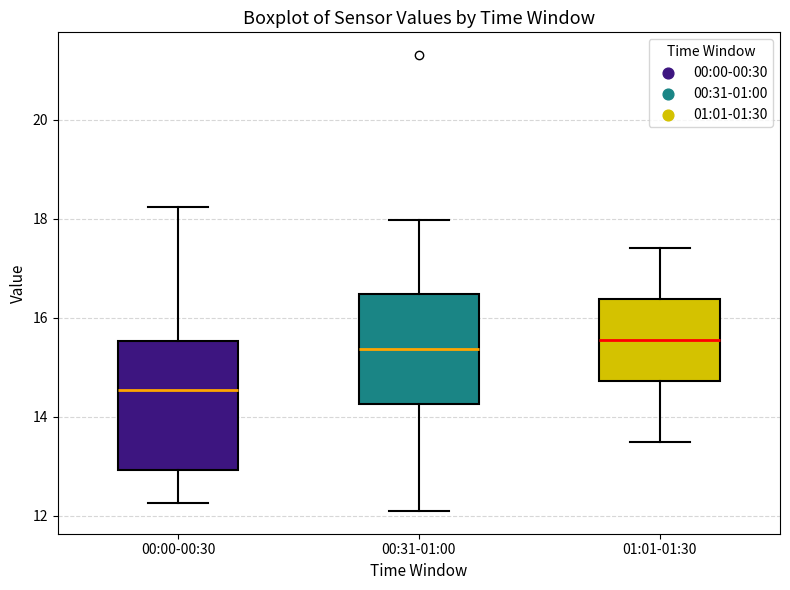

Reading left to right, transcribe this box plot: for each box, give where its median line is, the range the box spans, and where its two whiskers end, as read against the y-axis. The values are not printed on the chart, so give them approximately, as read against the axis.

00:00-00:30: median 14.6, box 13.0 to 15.6, whiskers 12.2 to 18.2
00:31-01:00: median 15.4, box 14.2 to 16.4, whiskers 12.2 to 18.0
01:01-01:30: median 15.6, box 14.8 to 16.4, whiskers 13.6 to 17.4